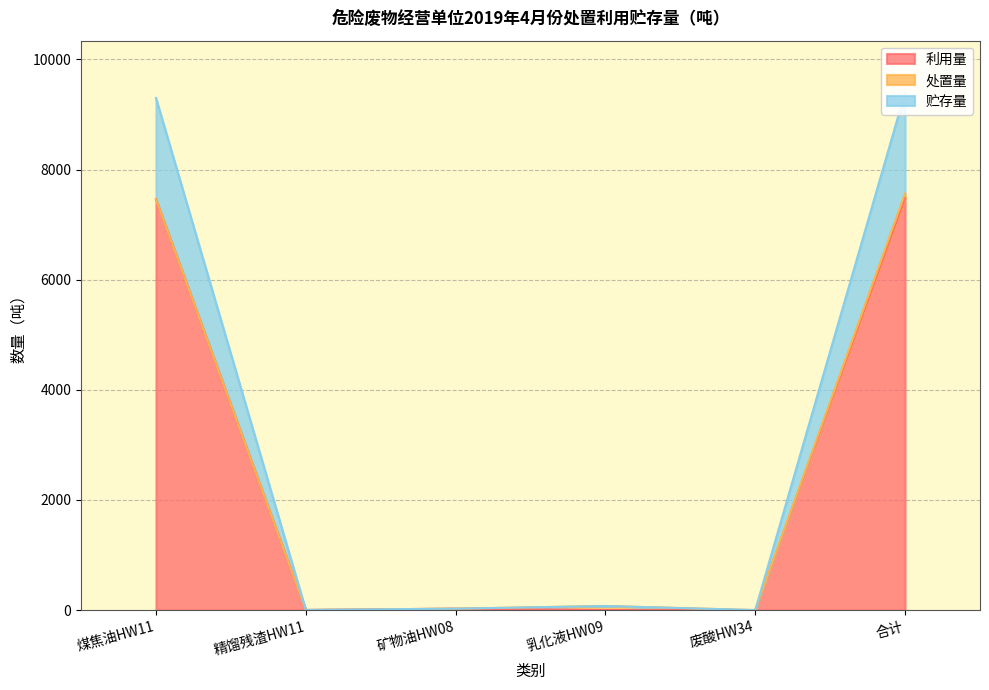

True or false: 贮存量 and 利用量 intersect in this chart.

False